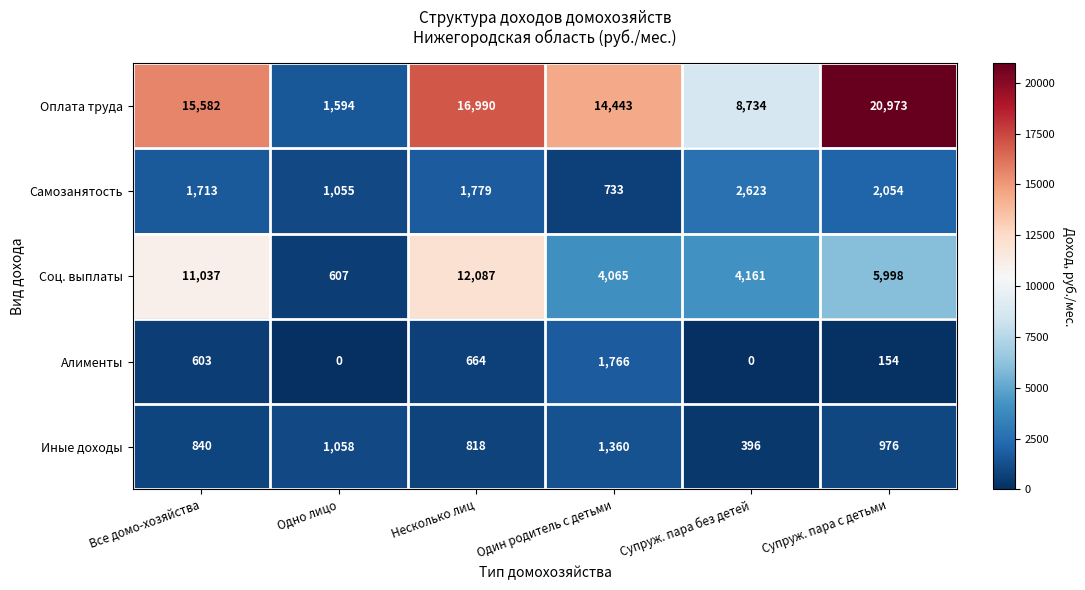

Which category has the highest value across all series?

Супруж. пара с детьми